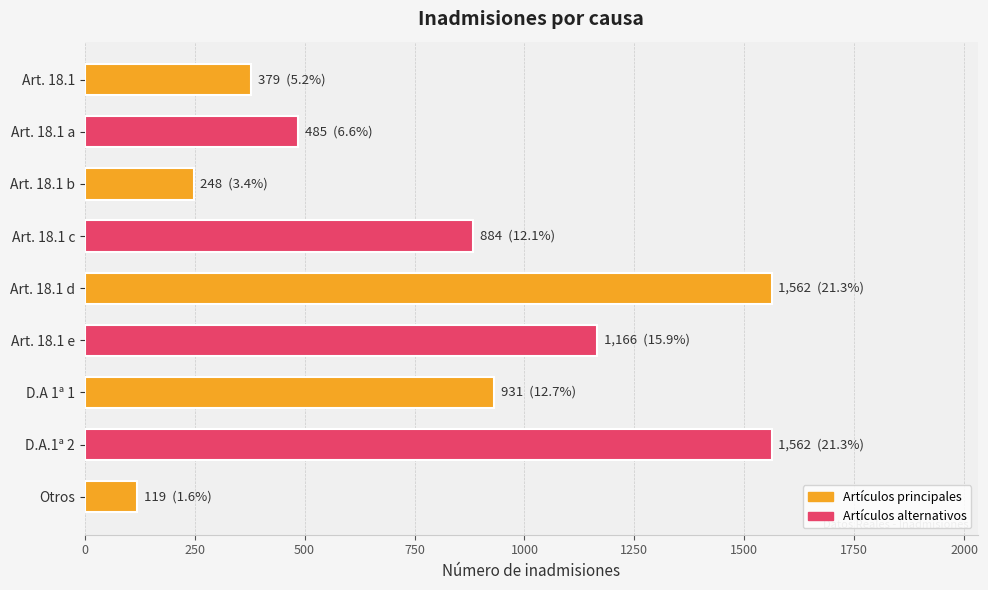

What is the average value?

815